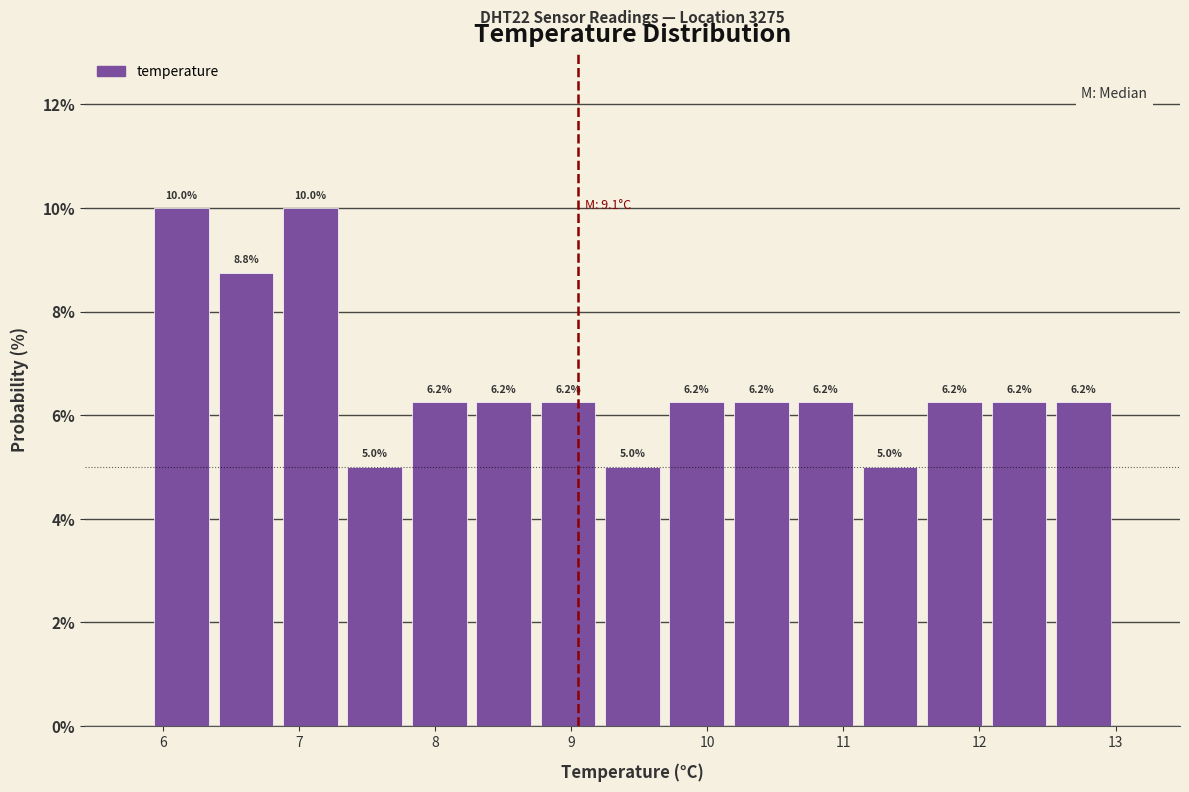

What is the height of the bar covering 8.3 to 8.7 on the x-axis? The bar edges are not printed on the chart, so give them approximately, as read against the axis.

6.2